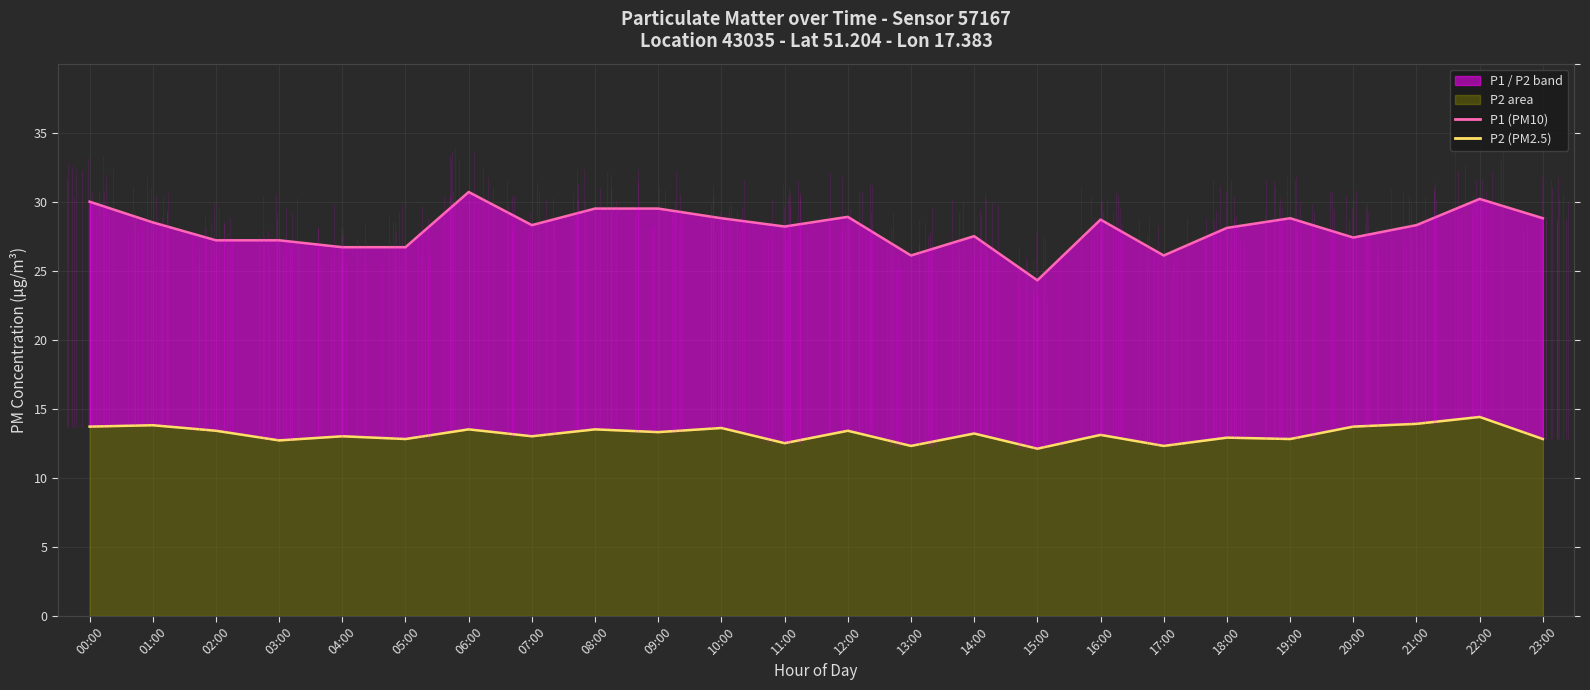

True or false: P1 (PM10) and P2 (PM2.5) cross at least once.

False